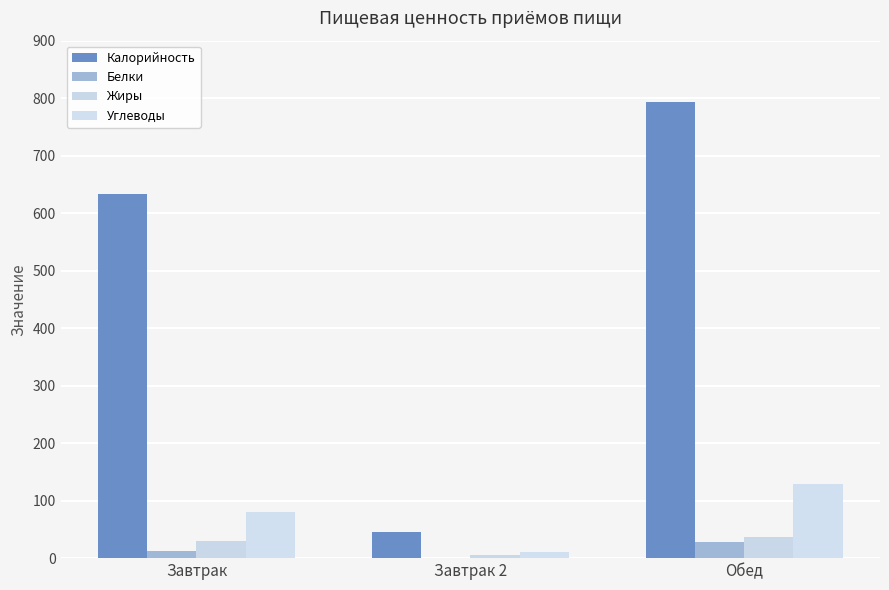

Which series has the widest spread of values?

Калорийность